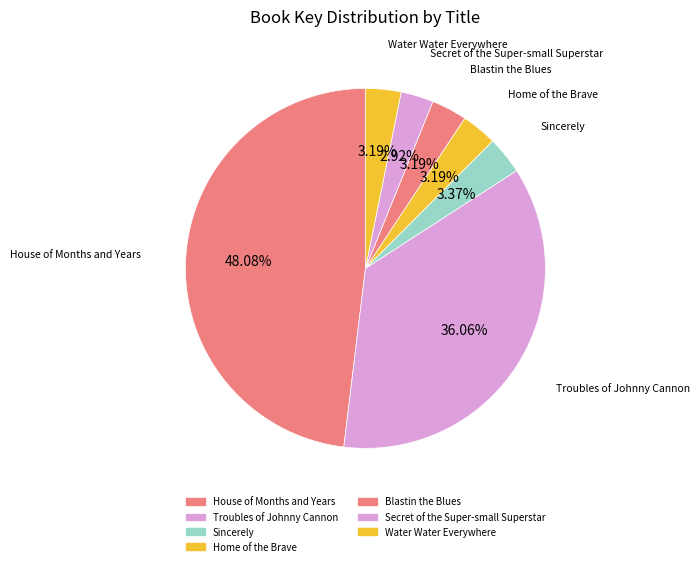

How many segments does this pie chart have?

7